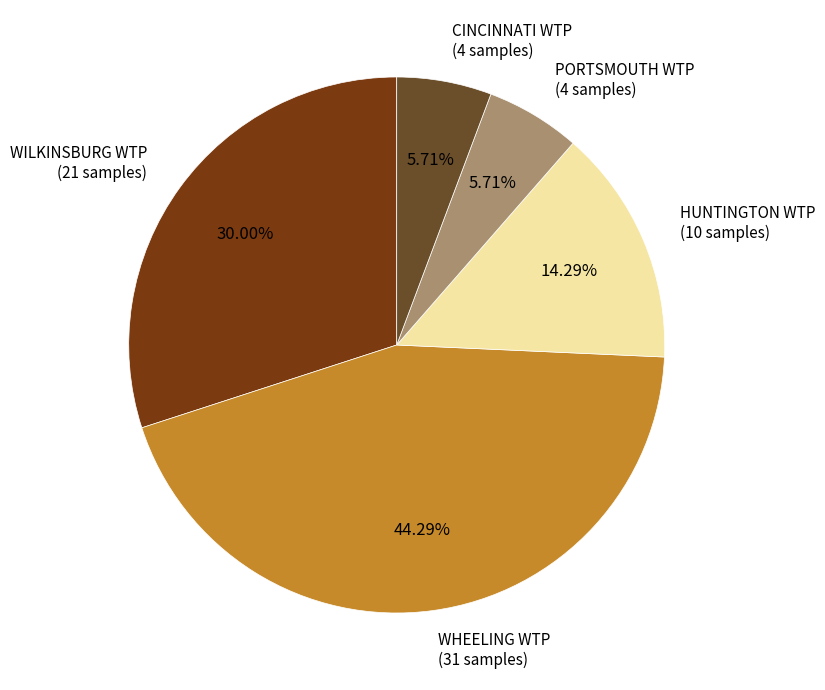

Which slice is the largest?

WHEELING WTP (E. coli)